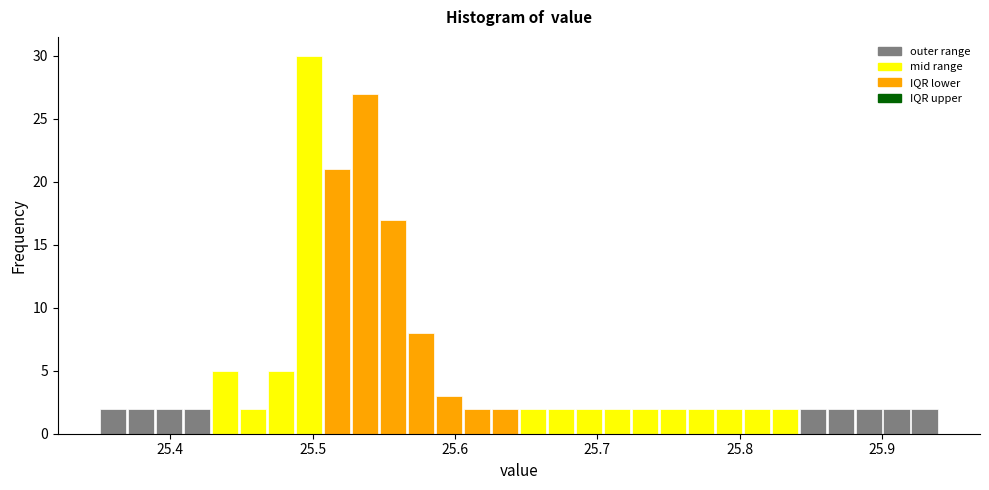

Around what value on the x-axis is the tallest bar? Give the approximate position of its centre, as read against the axis.

25.50